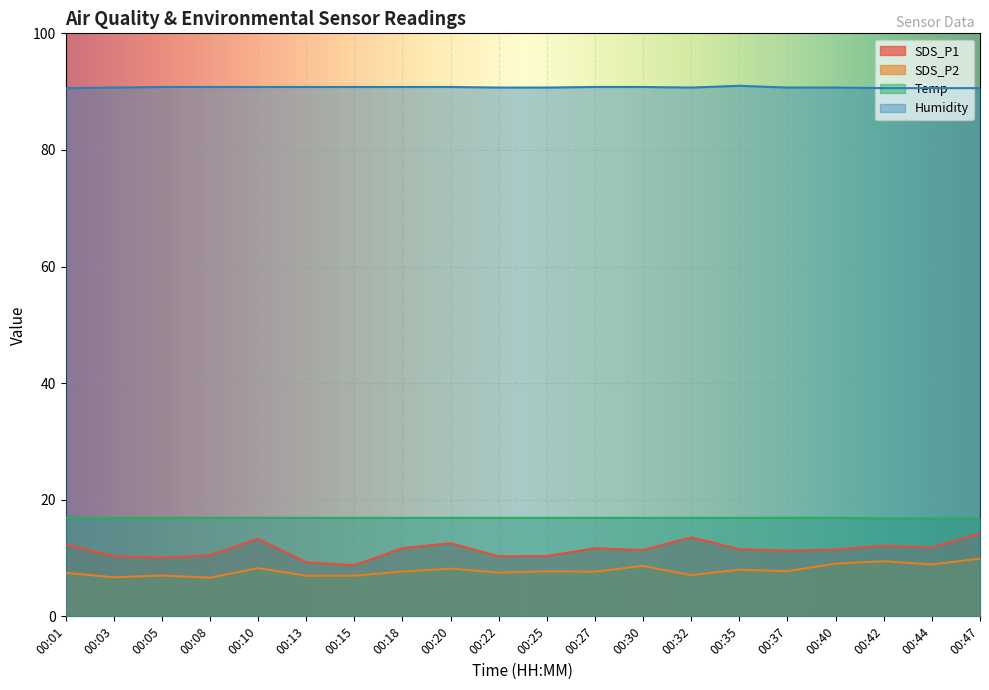

Count the number of data series in this chart.

4